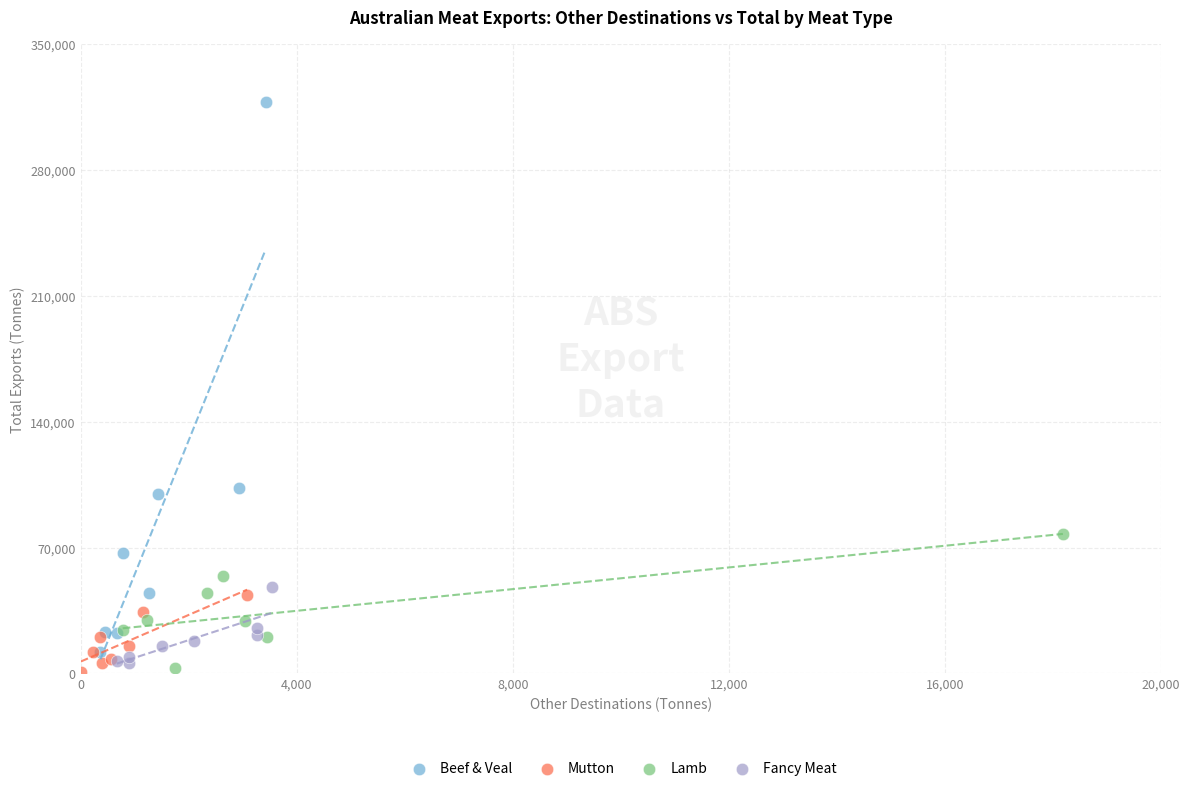

Which series has the widest spread of Y values?

Beef & Veal